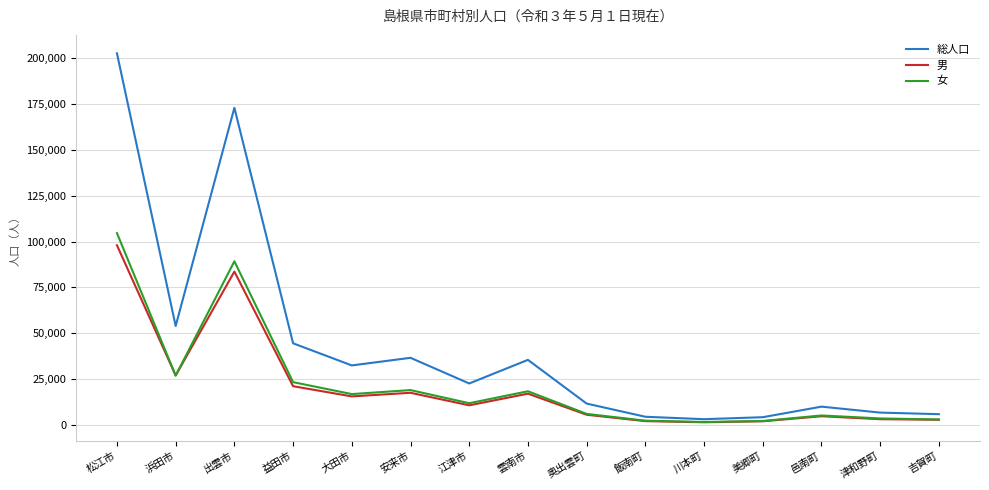

At how many categories does at least one series exceed 72722?

2